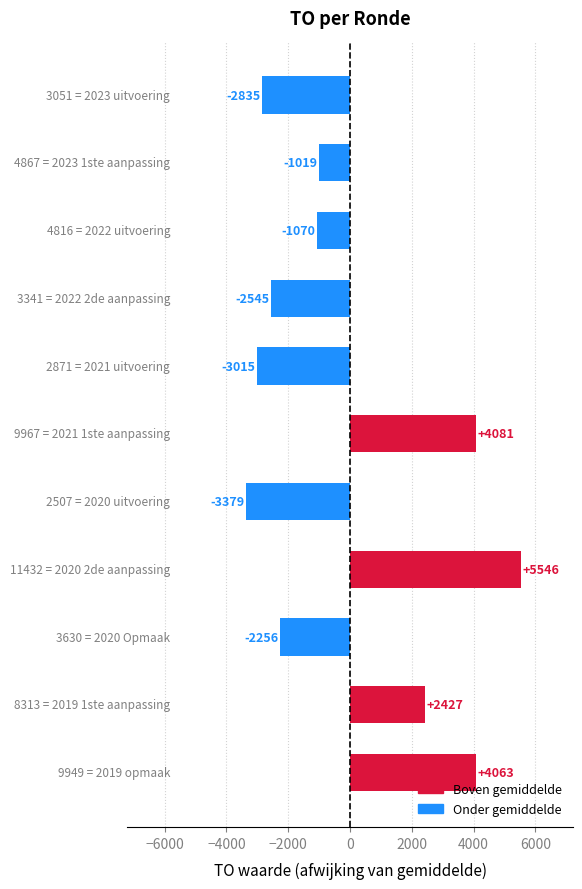

Count the number of data series in this chart.

1